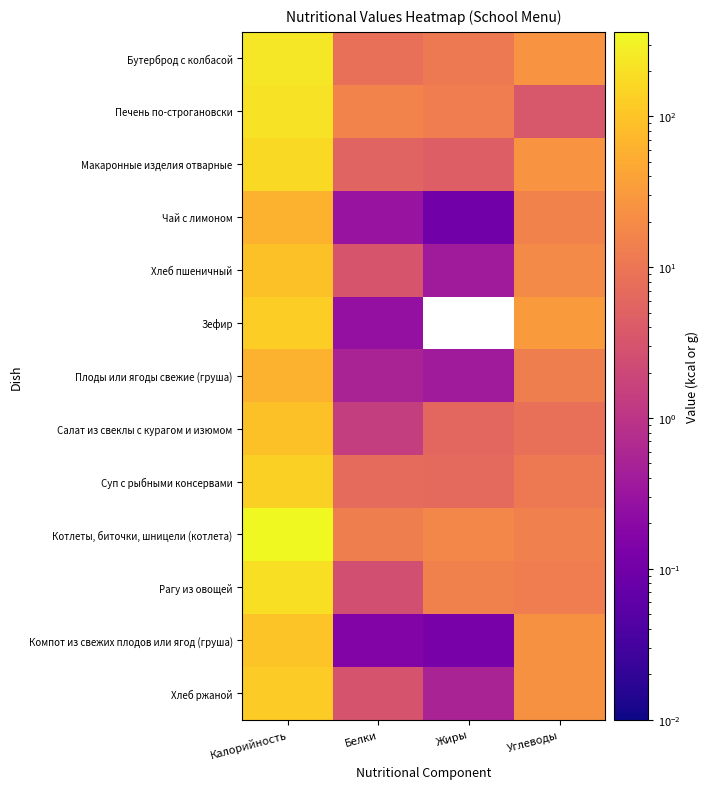

Which label corresponds to the largest value in the chart?

Калорийность